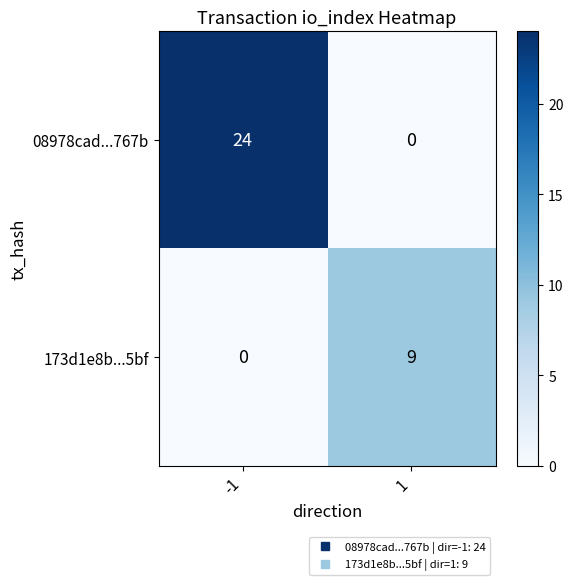

Which series has the largest total across all categories?

08978cad...767b